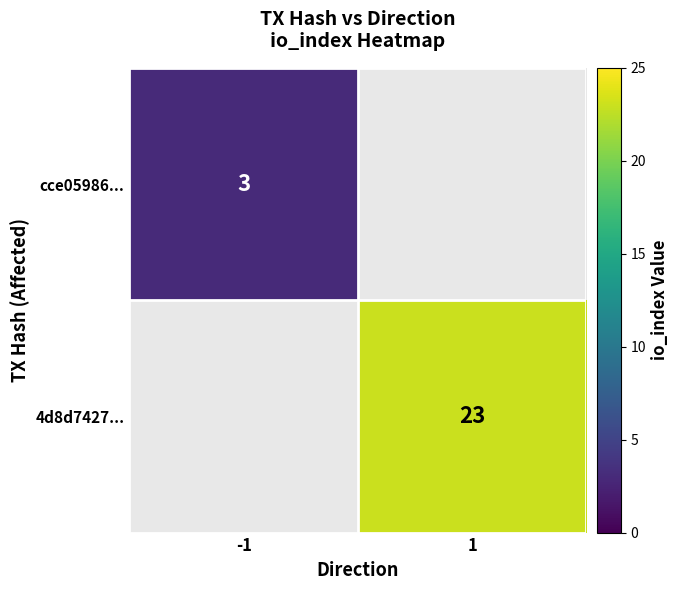

True or false: cce05986... has a value of 5.1 at -1.

False